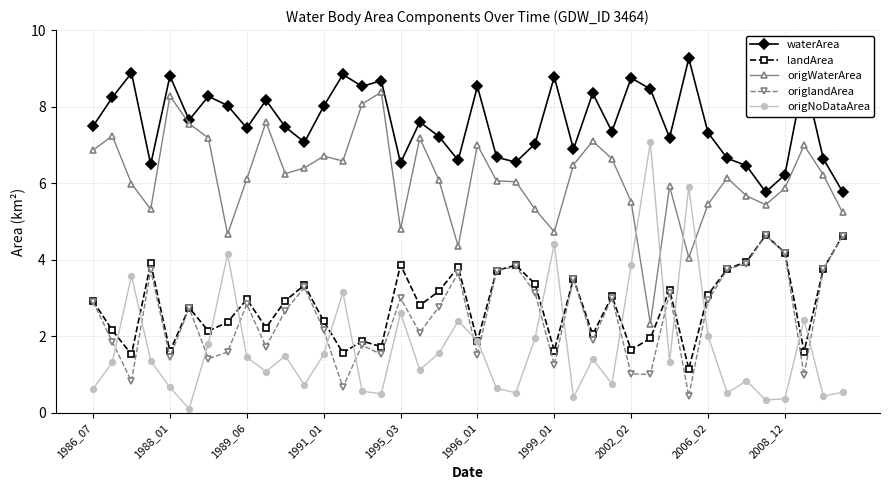

How many values in the landArea series exceed 2?

29